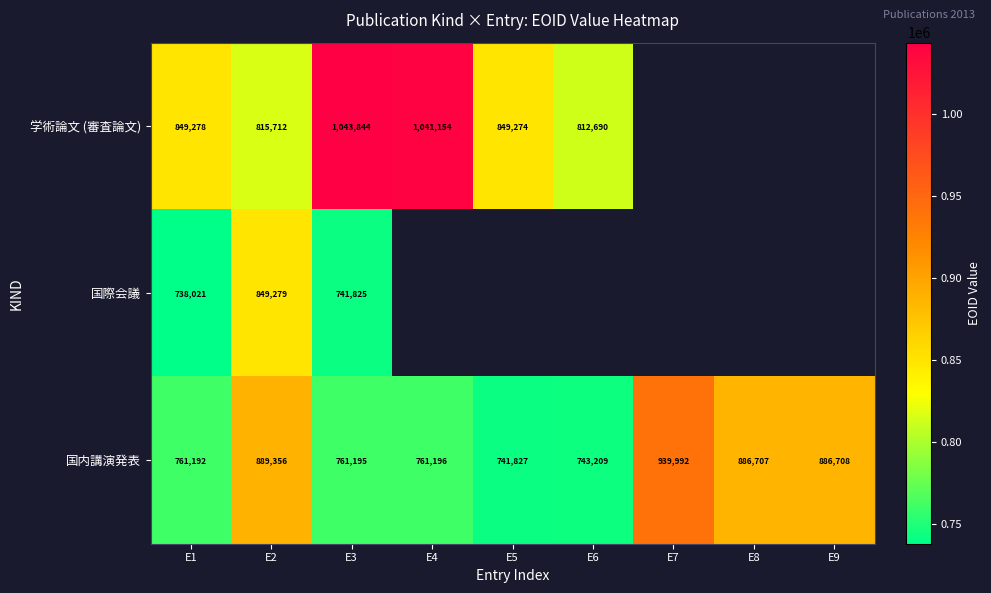

What is the difference between the 学術論文 (審査論文) values at E5 and E1?

4